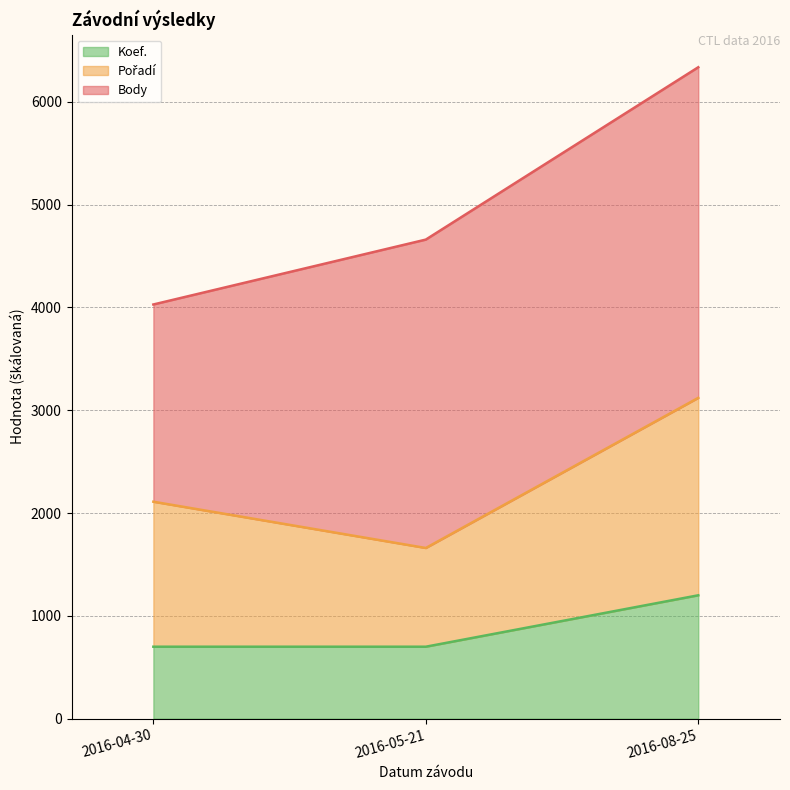

What is the total value across all series at 2016-05-21?

4659